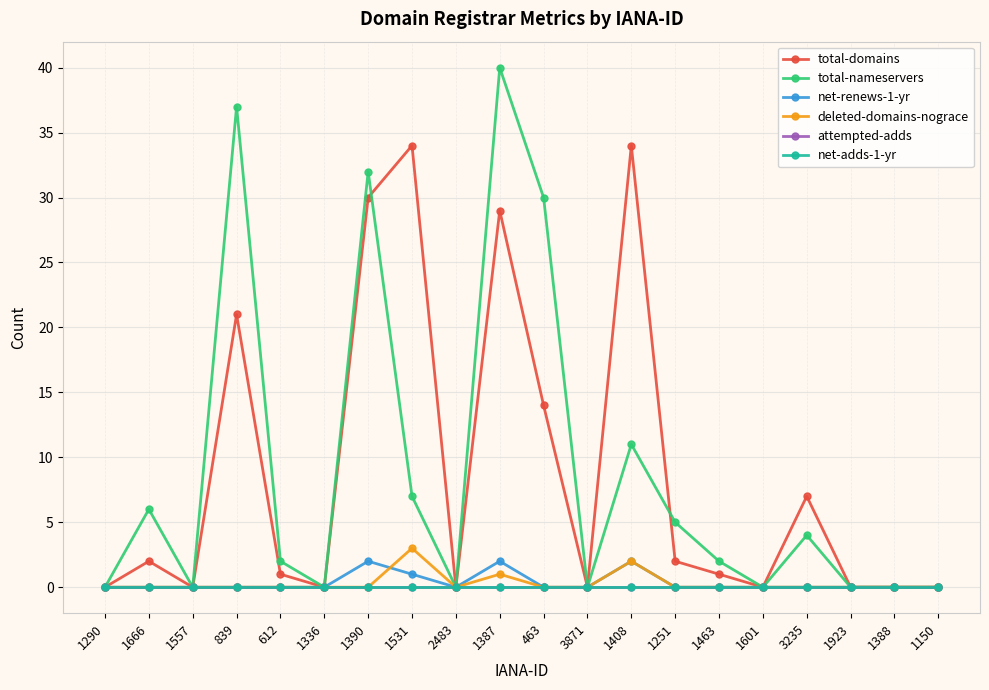

How many lines are shown in the chart?

6